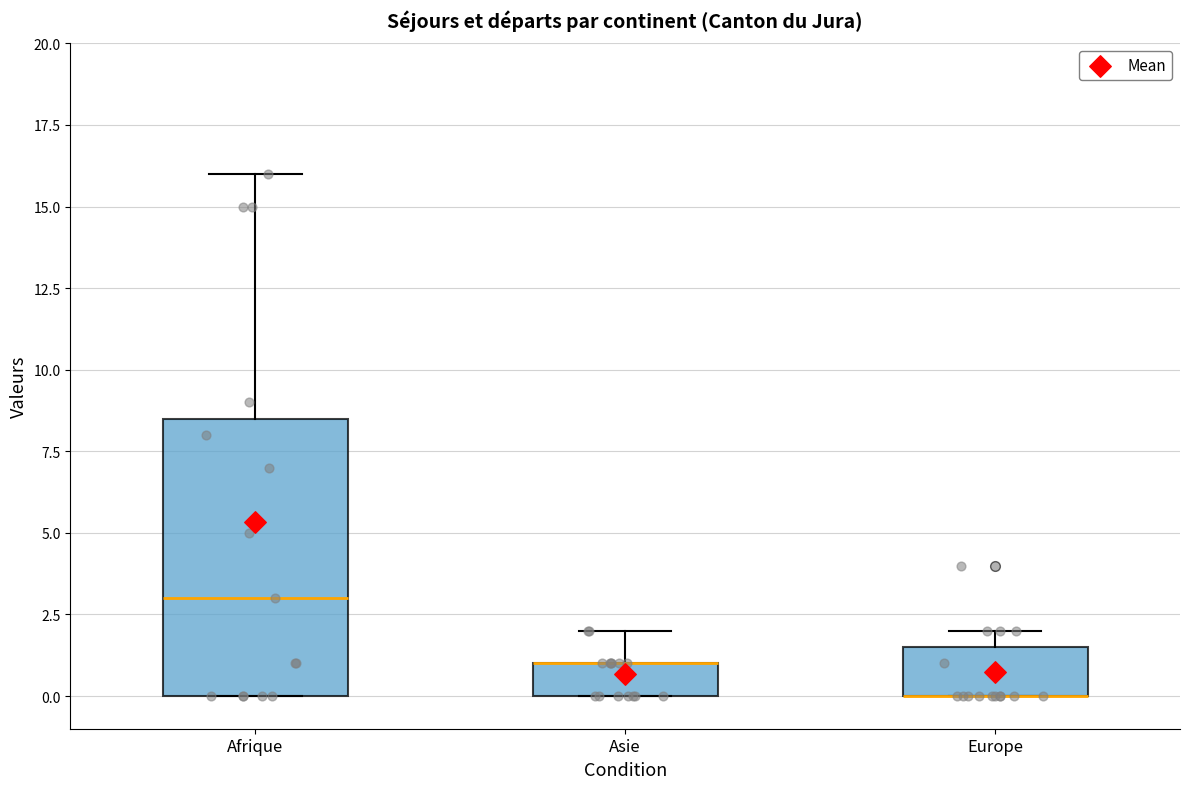

Reading left to right, read every box against the y-axis: the position of its median line, the range the box covers, and the ends of its whiskers. The values are not printed on the chart, so give them approximately, as read against the axis.

Afrique: median 3.0, box 0.0 to 8.5, whiskers 0.0 to 16.0
Asie: median 1.0 (drawn on the box's upper edge), box 0.0 to 1.0, whiskers 0.0 to 2.0
Europe: median 0.0 (drawn on the box's lower edge), box 0.0 to 1.5, whiskers 0.0 to 2.0